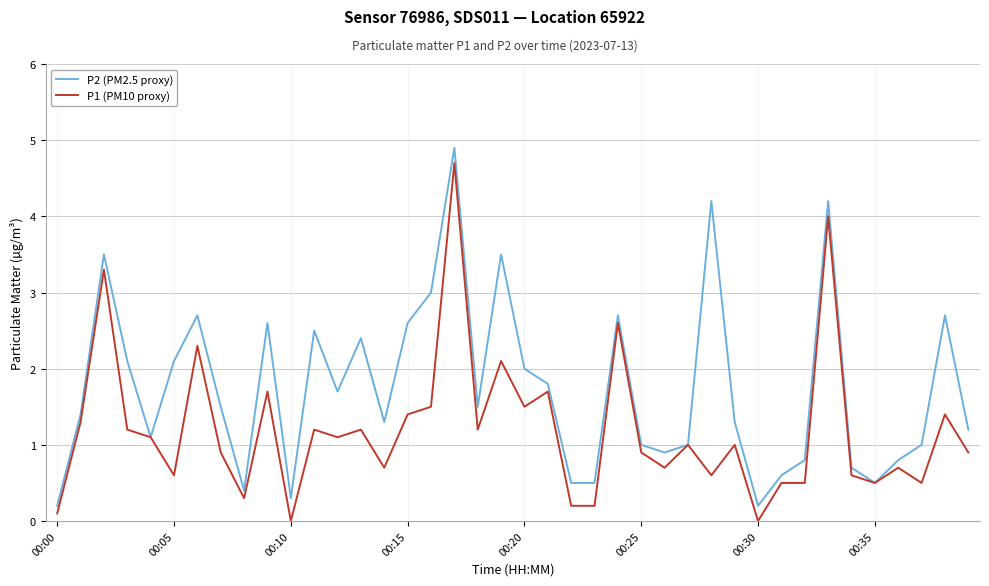

Reading left to right, what are all the values shown in this chart?

P2 (PM2.5 proxy): 0.2	1.4	3.5	2.1	1.1	2.1	2.7	1.5	0.4	2.6	0.3	2.5	1.7	2.4	1.3	2.6	3.0	4.9	1.5	3.5	2.0	1.8	0.5	0.5	2.7	1.0	0.9	1.0	4.2	1.3	0.2	0.6	0.8	4.2	0.7	0.5	0.8	1.0	2.7	1.2
P1 (PM10 proxy): 0.1	1.3	3.3	1.2	1.1	0.6	2.3	0.9	0.3	1.7	0.0	1.2	1.1	1.2	0.7	1.4	1.5	4.7	1.2	2.1	1.5	1.7	0.2	0.2	2.6	0.9	0.7	1.0	0.6	1.0	0.0	0.5	0.5	4.0	0.6	0.5	0.7	0.5	1.4	0.9